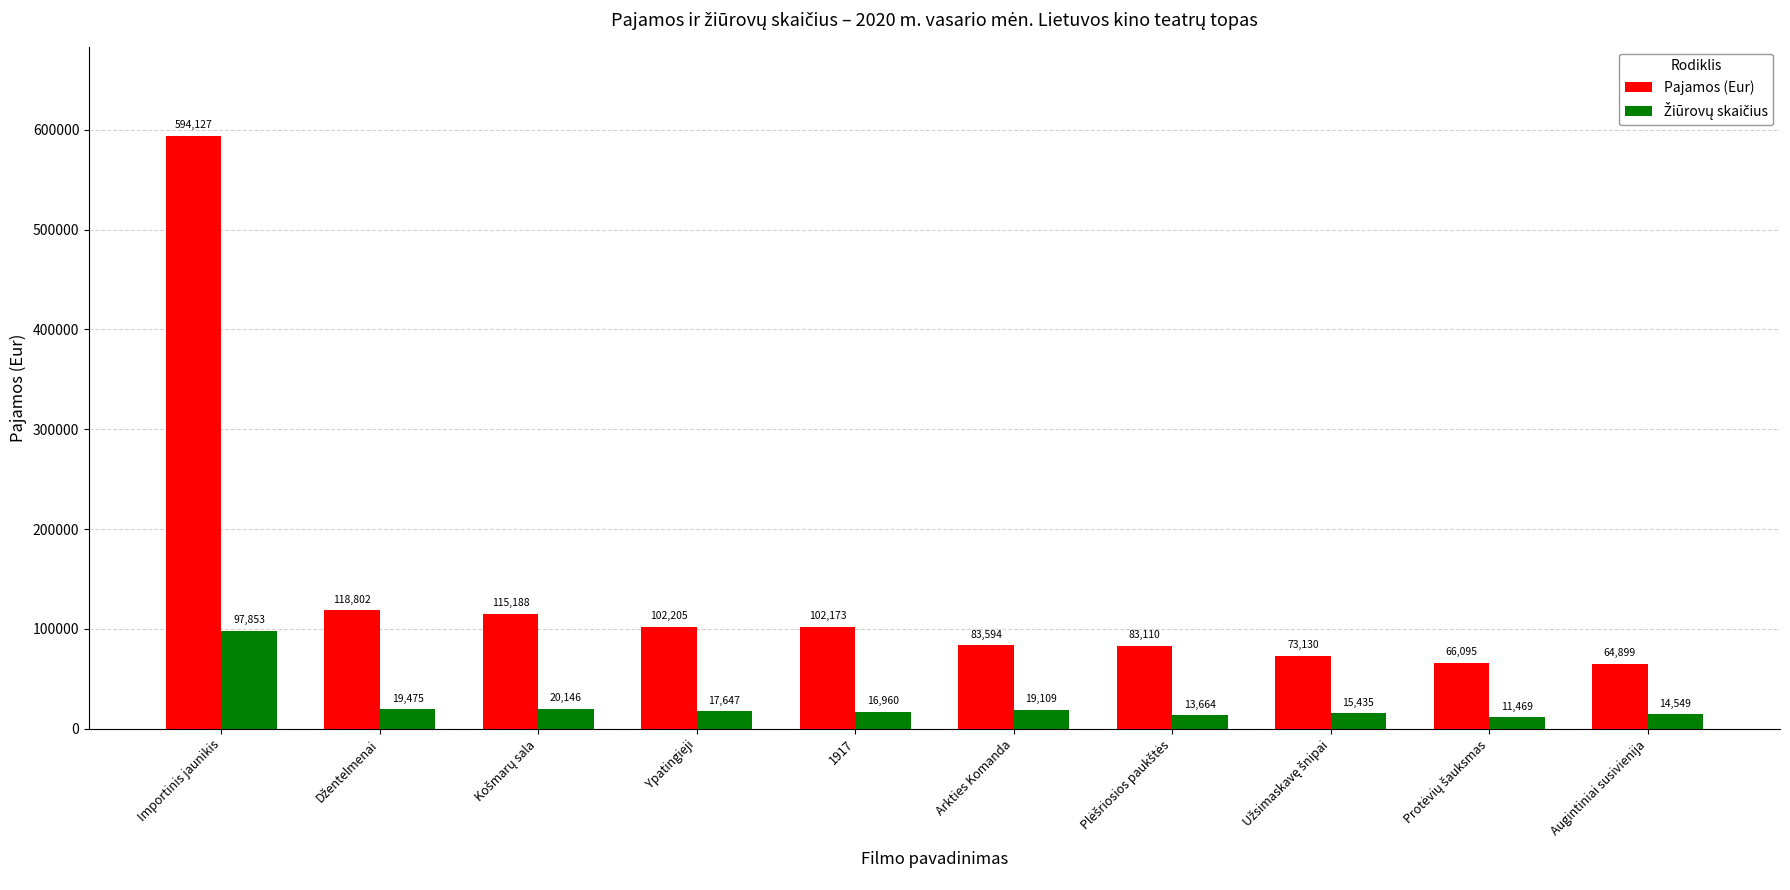

At which category is the sum across all series the highest?

Importinis jaunikis